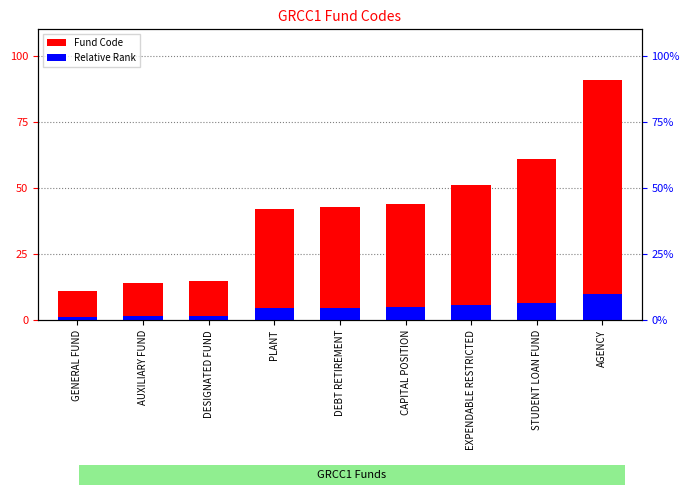

Which series has the largest total across all categories?

Fund Code